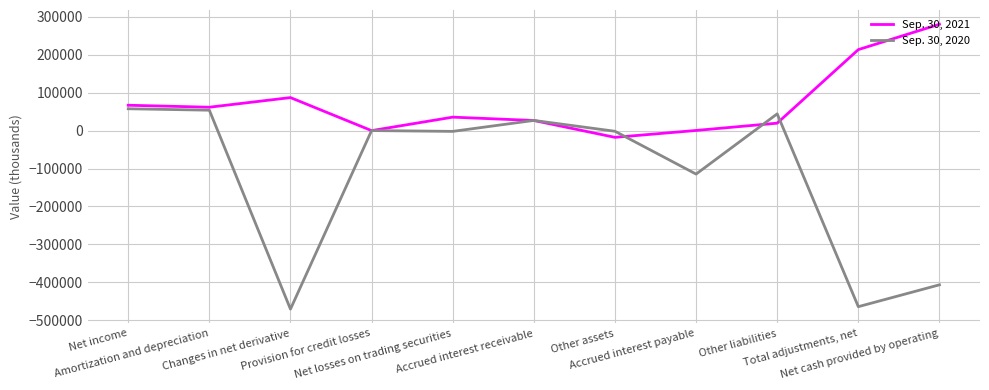

Where does the Sep. 30, 2021 series first go above 35566?

Net income